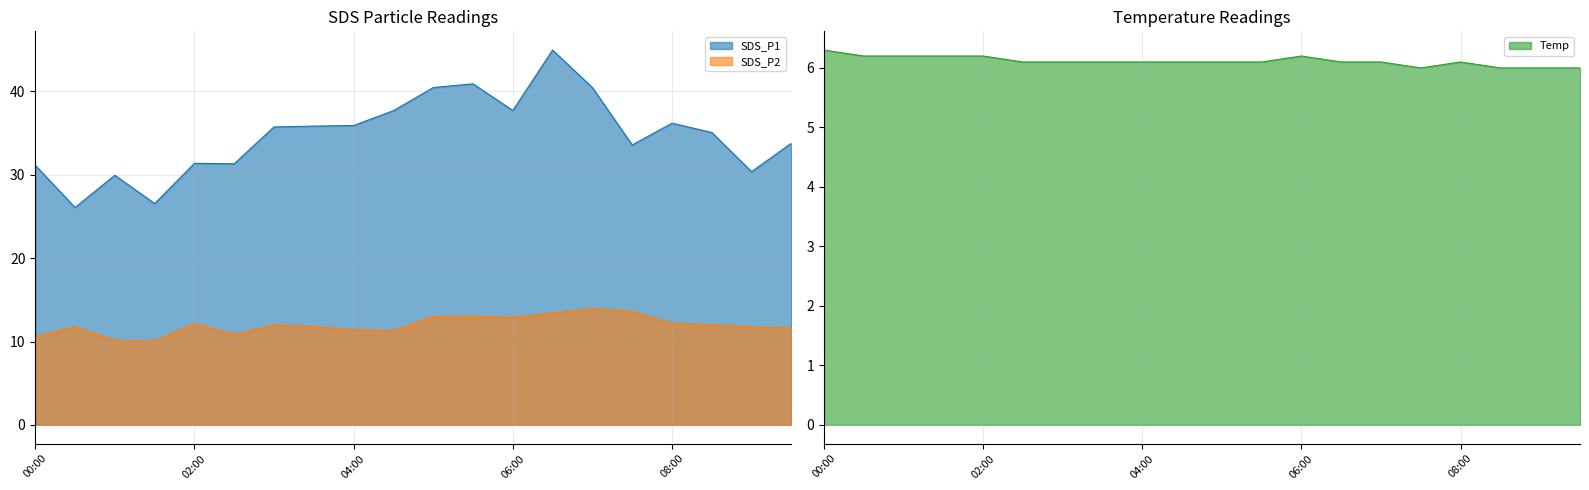

What is the difference between the maximum and minimum values in the SDS_P2 series?

3.9